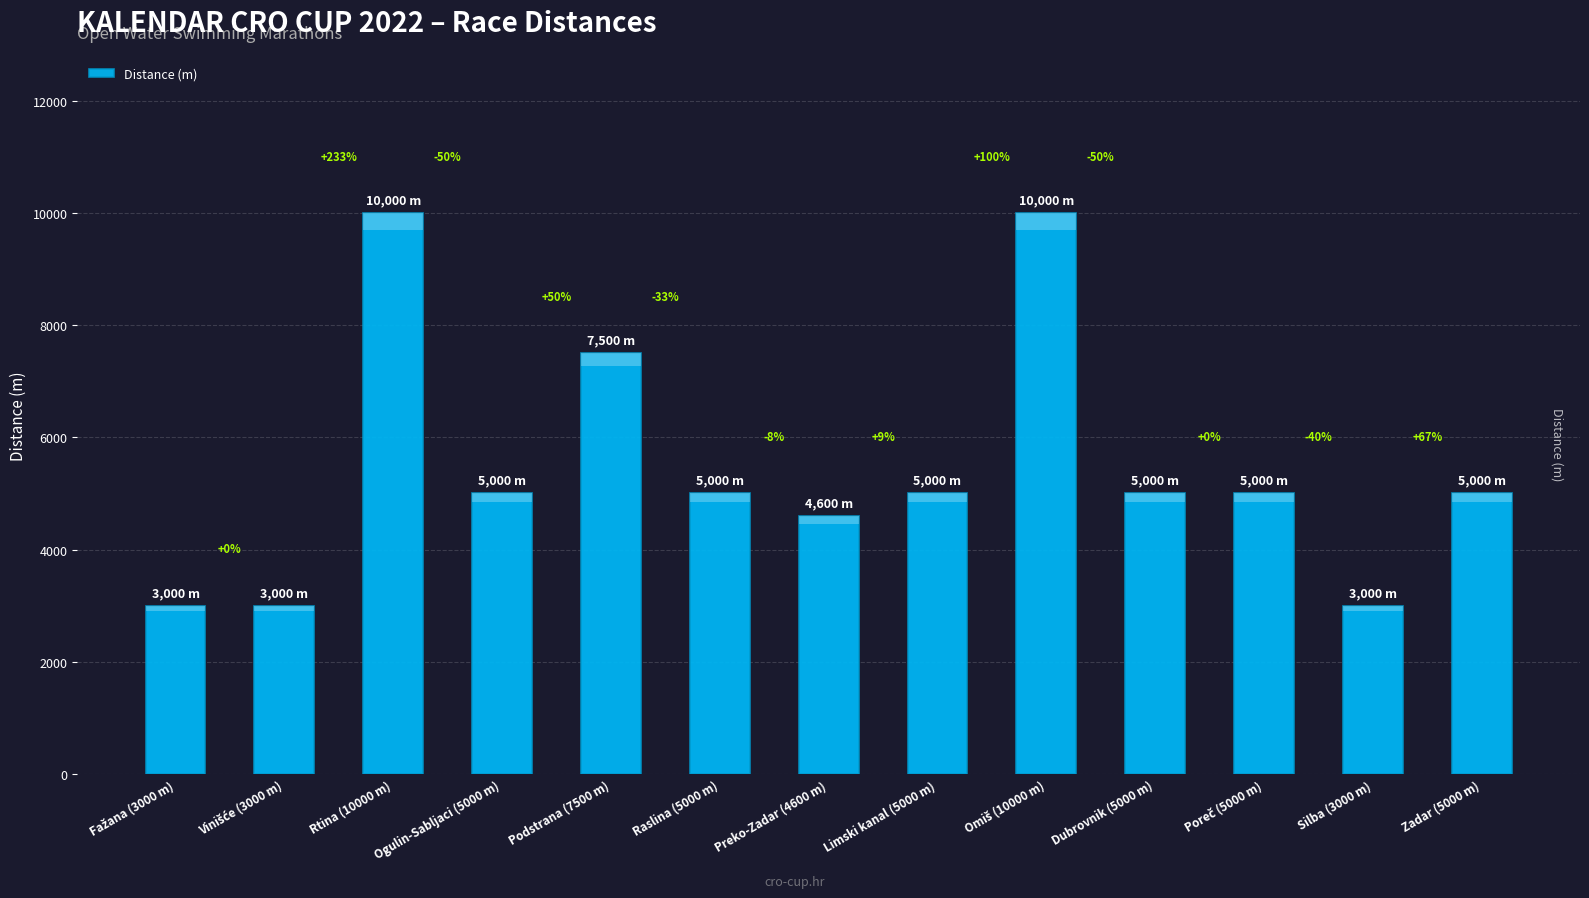

What is the value of the 3rd bar from the left?

10000